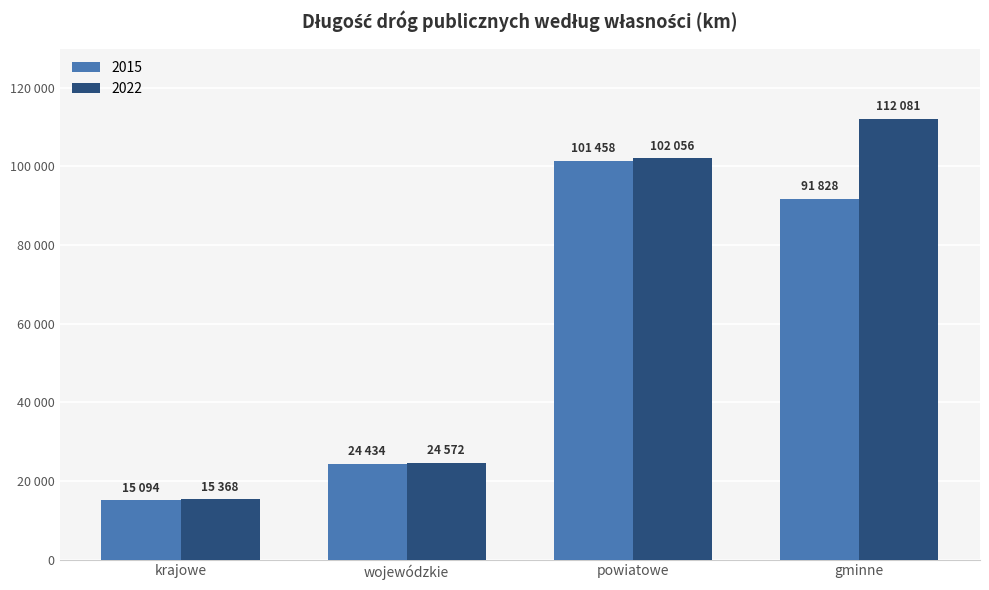

What is the label of the 3rd bar from the left?

powiatowe